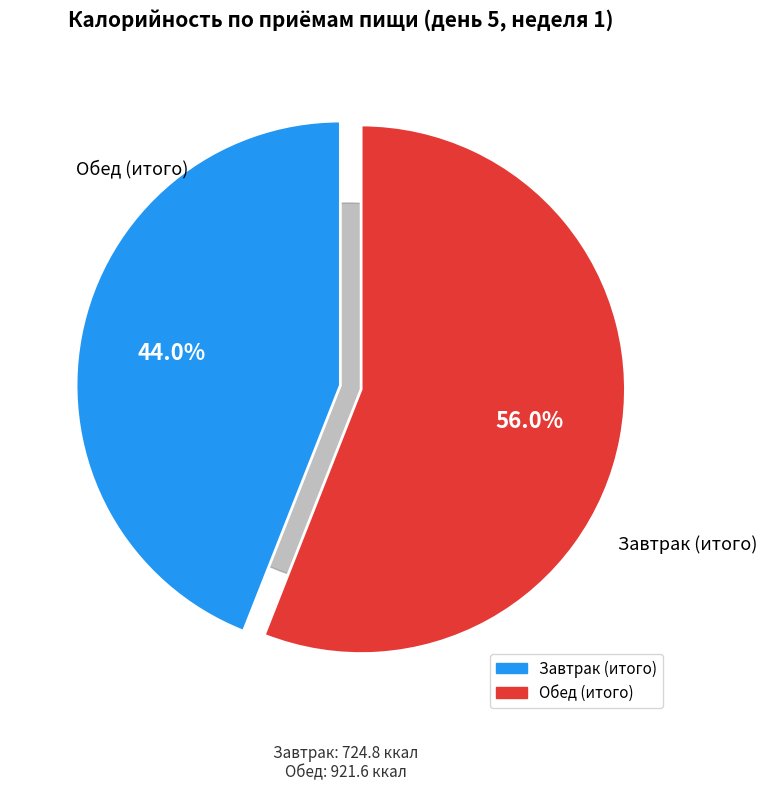

Which category has the biggest portion of the pie?

Обед (итого)